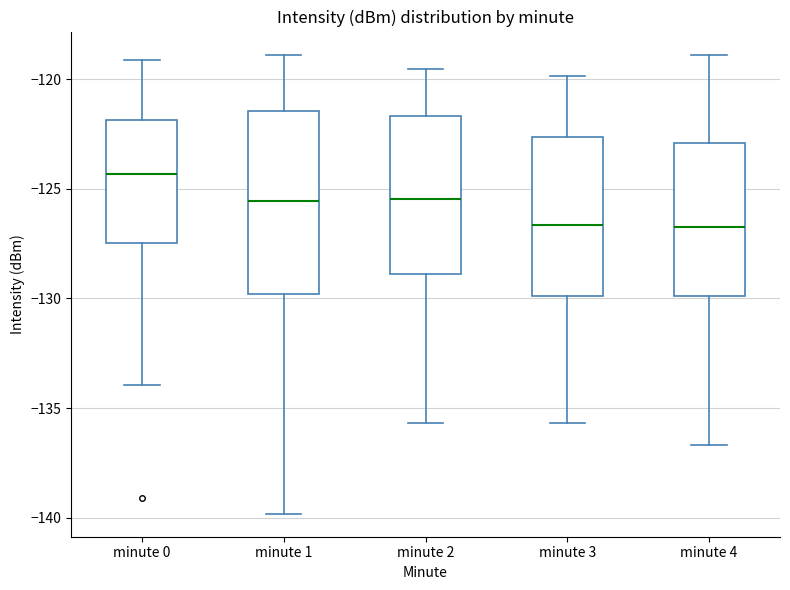

Where is the lower edge of the box for minute 1 on the y-axis? The values are not printed on the chart, so give them approximately, as read against the axis.

-130.0